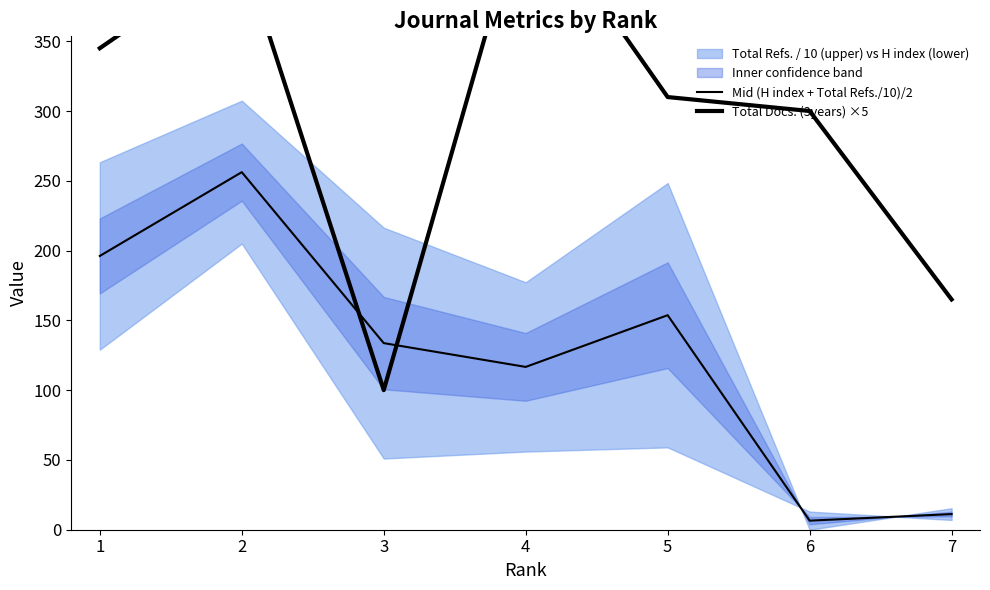

Which has a higher value, 1 or 3?

1